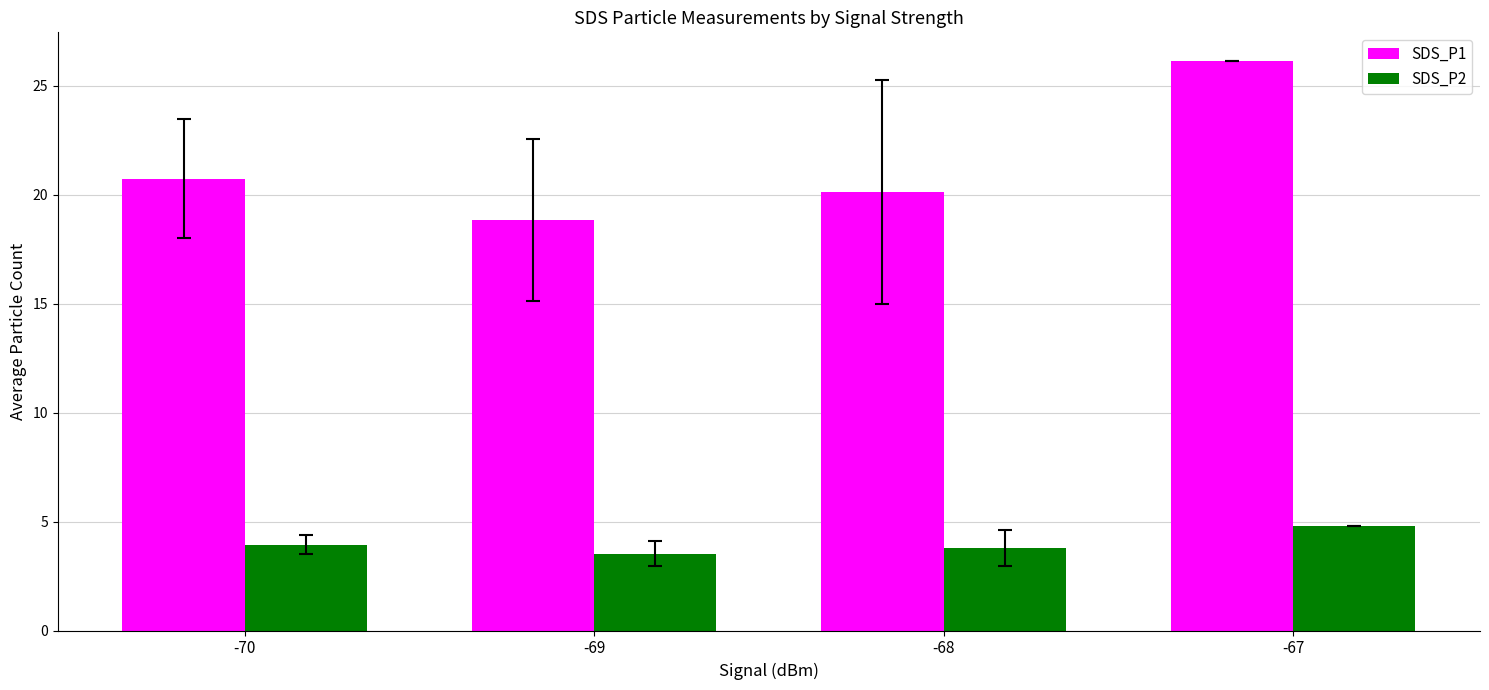

What is the smallest value displayed?

3.5